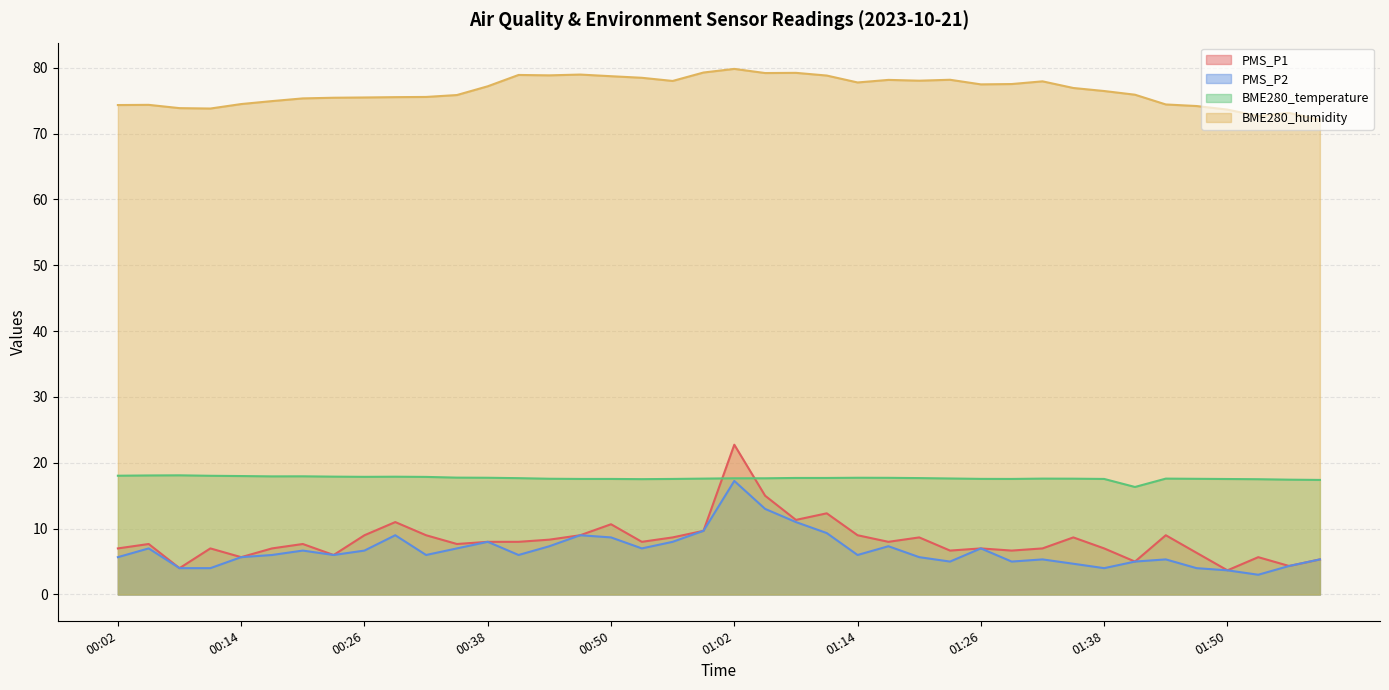

At which category is the sum across all series the highest?

01:02